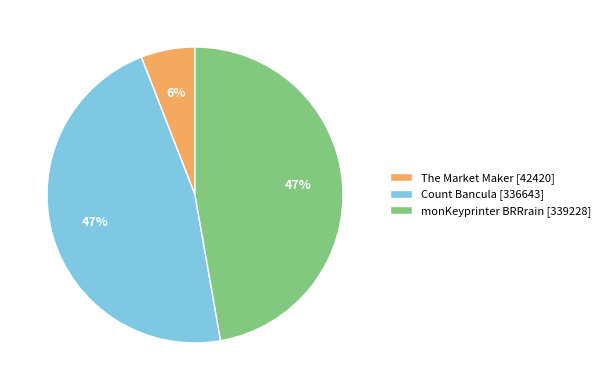

Count the number of slices in the pie.

3